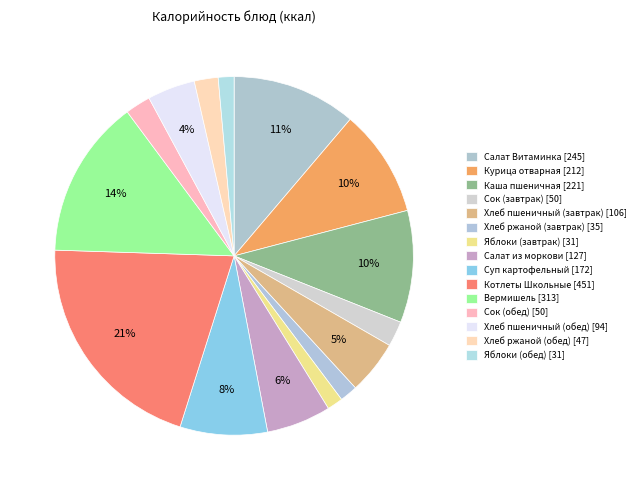

Count the number of slices in the pie.

15